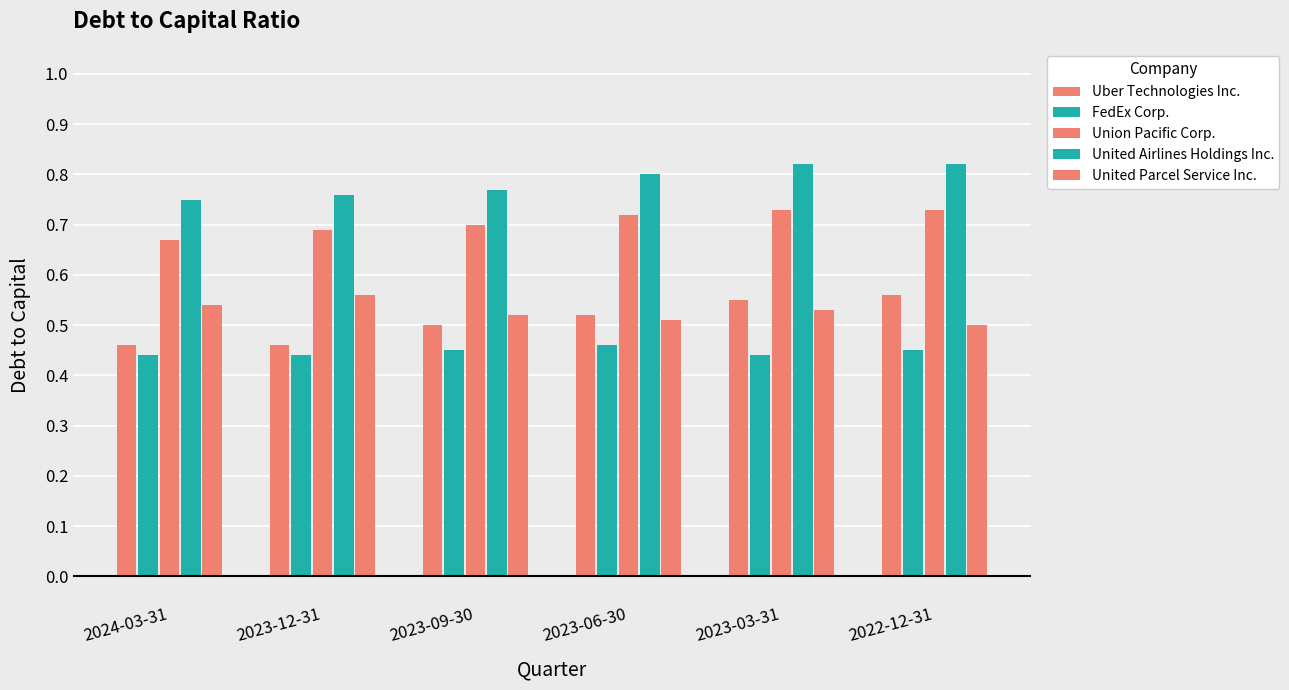

Are the bars grouped side by side (vs. stacked)?

Yes